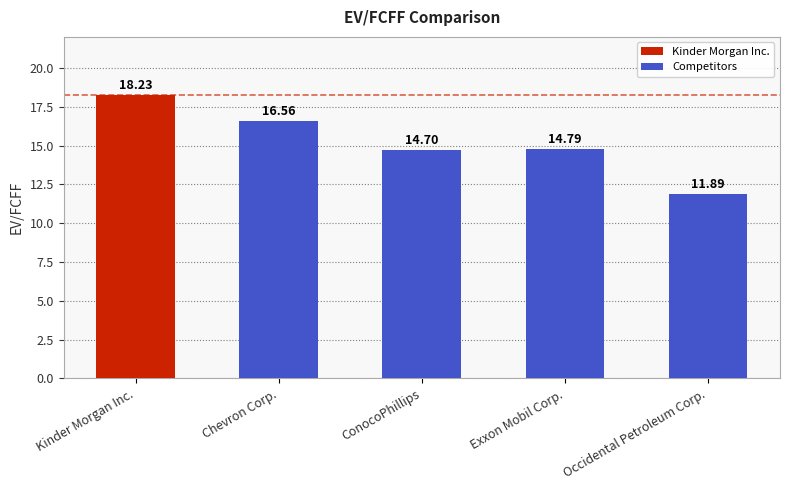

Reading left to right, transcribe all the data shown in this chart.

18.2	16.6	14.7	14.8	11.9